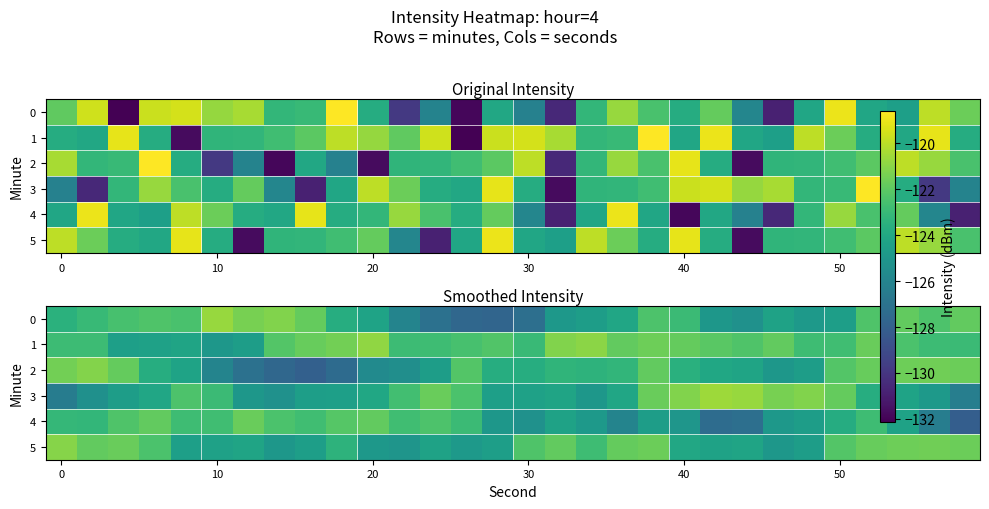

What is the spread (max minus min) of values at 22?

6.5